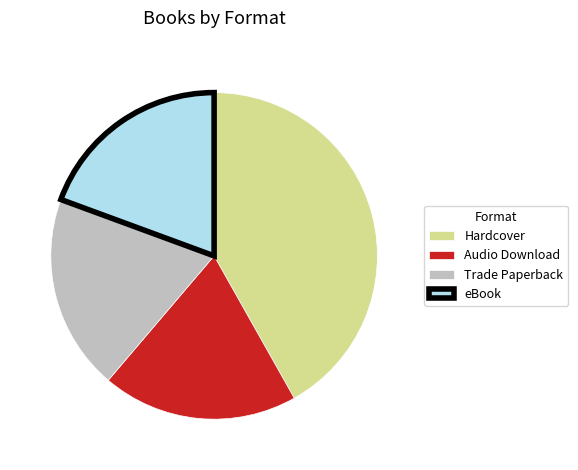

Does any single category account for the majority?

No